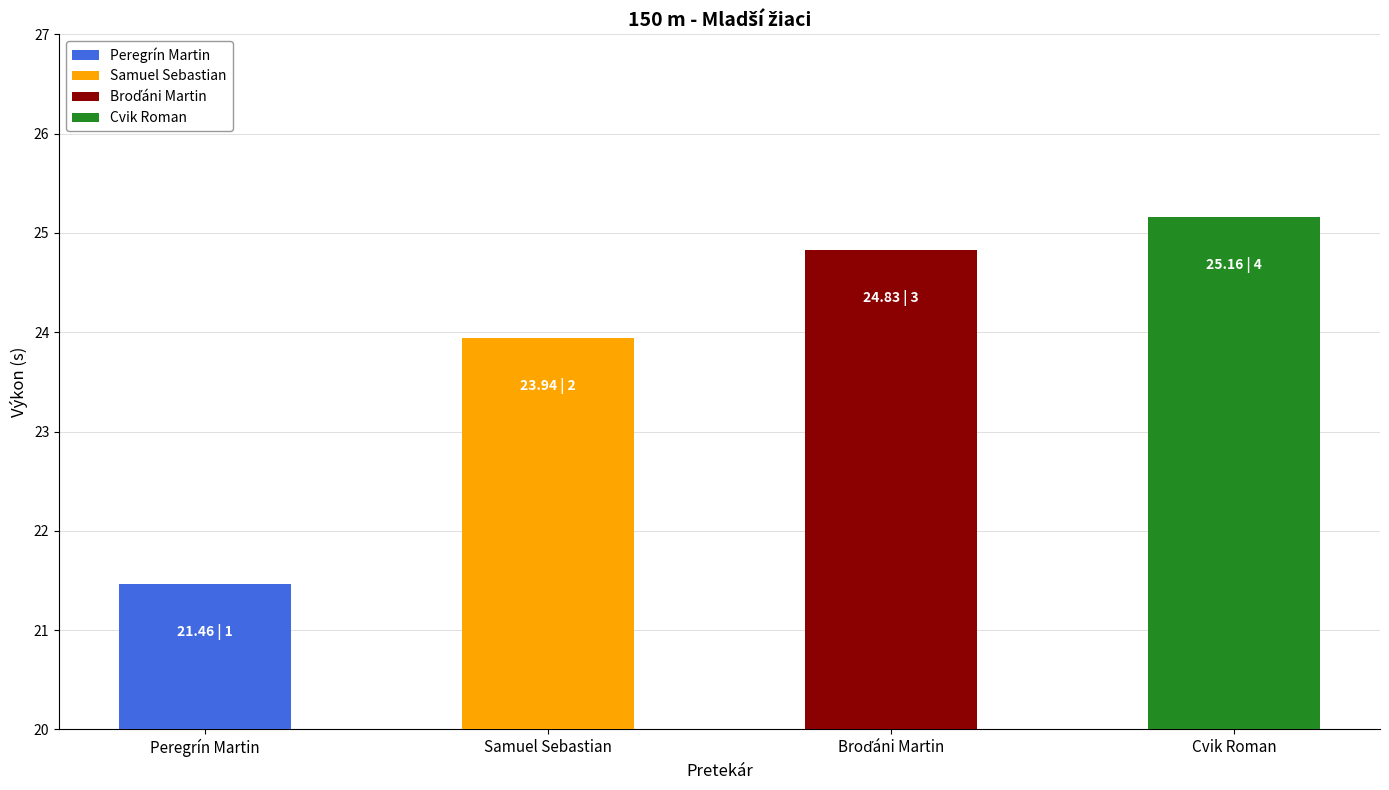

List the labels in order of value, smallest first.

Peregrín Martin, Samuel Sebastian, Broďáni Martin, Cvik Roman